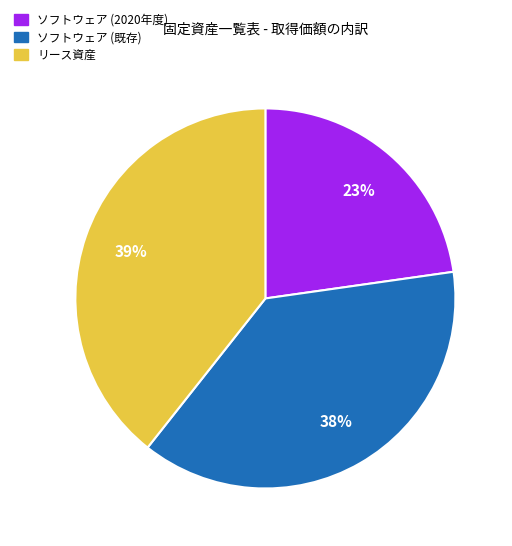

Count the number of slices in the pie.

3